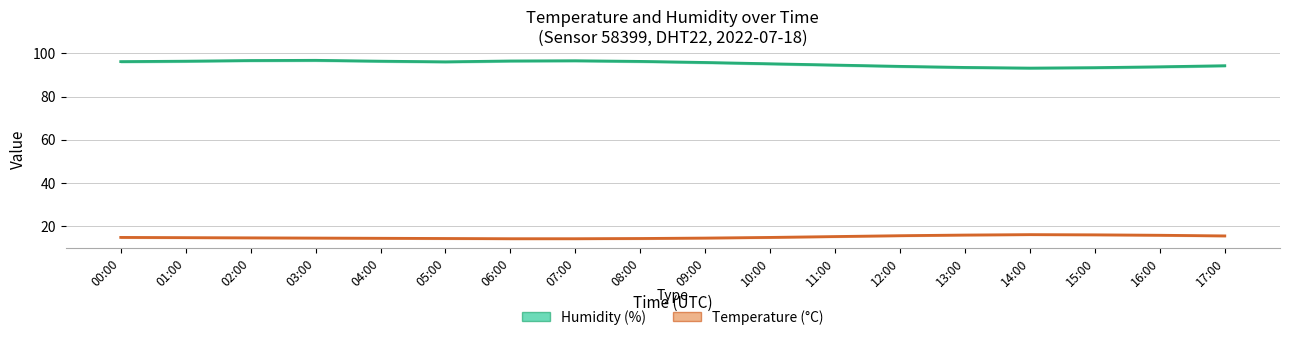

Reading left to right, list all the values displayed in this chart.

Humidity (%): 00:00=96.2	01:00=96.4	02:00=96.7	03:00=96.8	04:00=96.4	05:00=96.1	06:00=96.5	07:00=96.6	08:00=96.3	09:00=95.8	10:00=95.2	11:00=94.6	12:00=94.0	13:00=93.5	14:00=93.2	15:00=93.4	16:00=93.8	17:00=94.3
Temperature (°C): 00:00=14.7	01:00=14.6	02:00=14.5	03:00=14.4	04:00=14.3	05:00=14.2	06:00=14.1	07:00=14.1	08:00=14.2	09:00=14.4	10:00=14.7	11:00=15.1	12:00=15.5	13:00=15.8	14:00=16.0	15:00=15.9	16:00=15.7	17:00=15.4